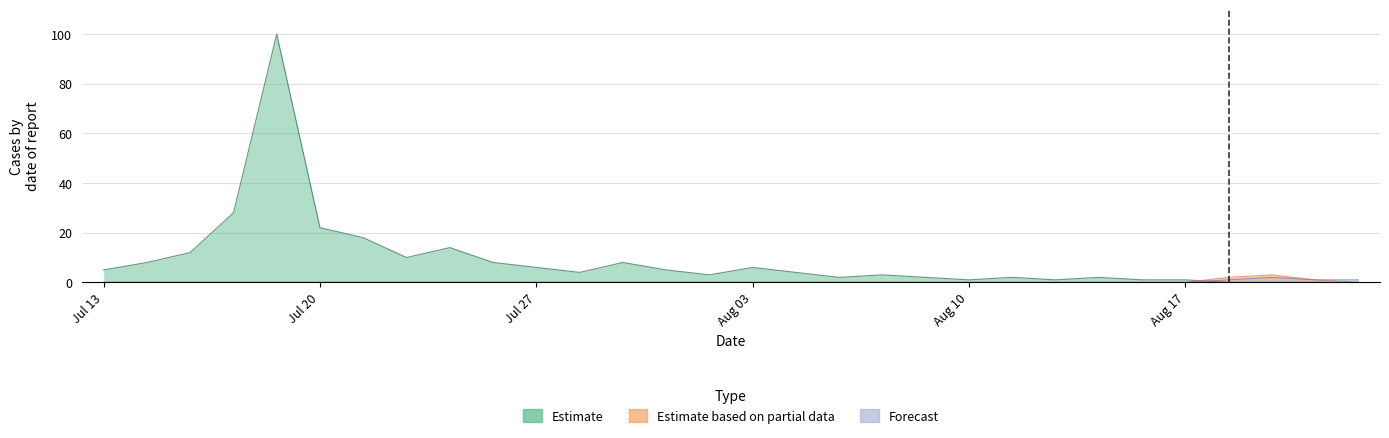

What is the sum of all Estimate based on partial data values?

6